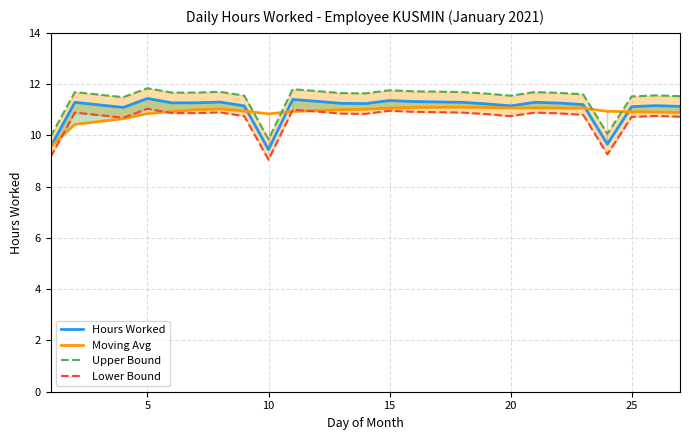

Is it true that Moving Avg equals 11.1 at 15?

True